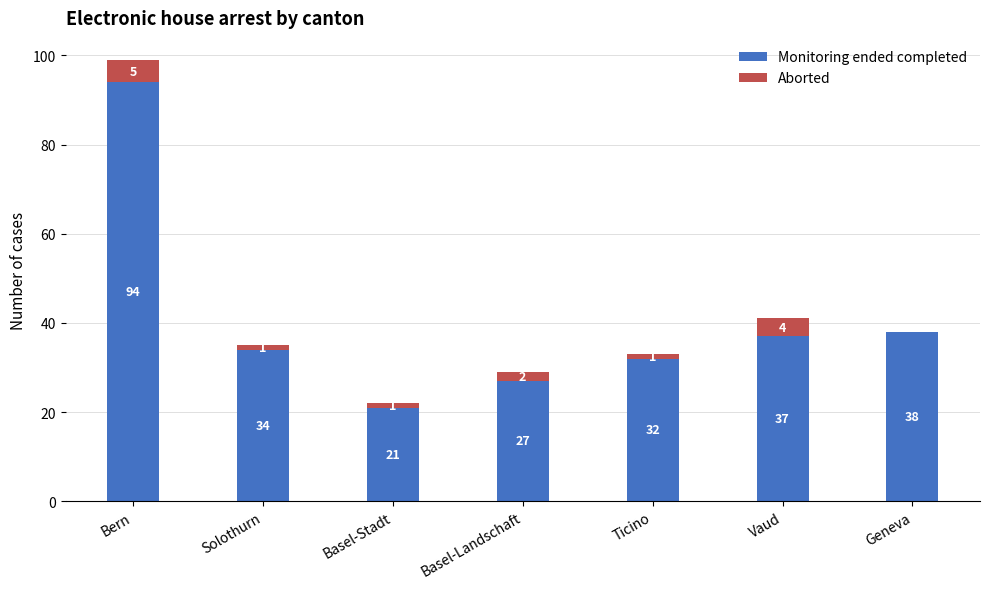

The Monitoring ended completed series shows 135 at Bern. True or false?

False